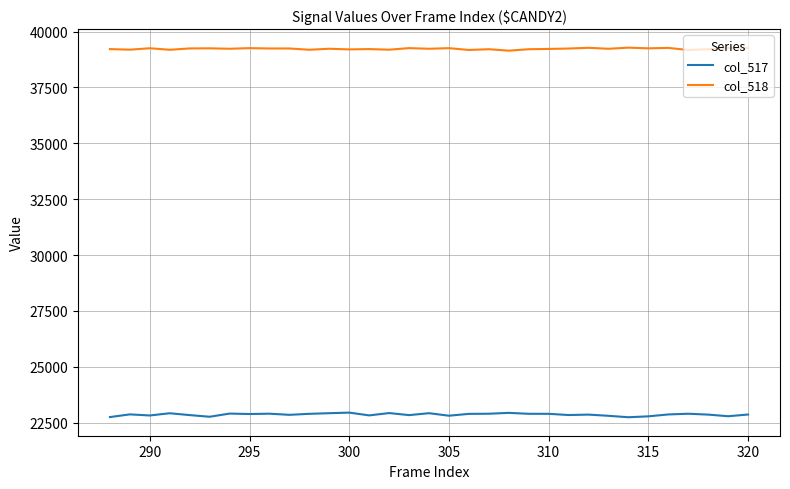

List the series in order of their overall mean, highest first.

col_518, col_517